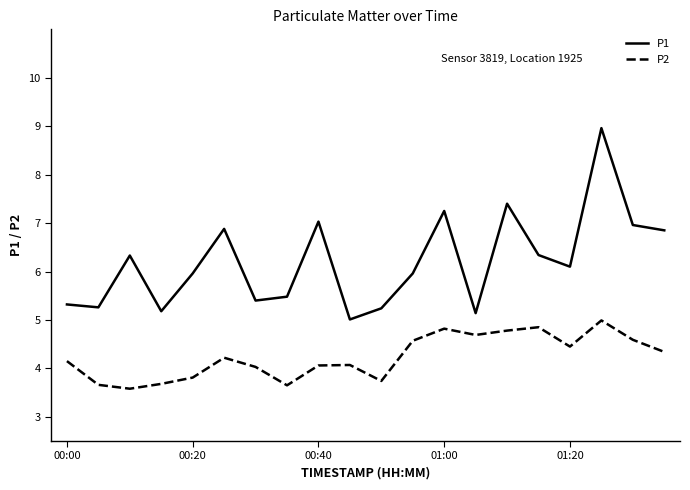

Which series has the largest total across all categories?

P1